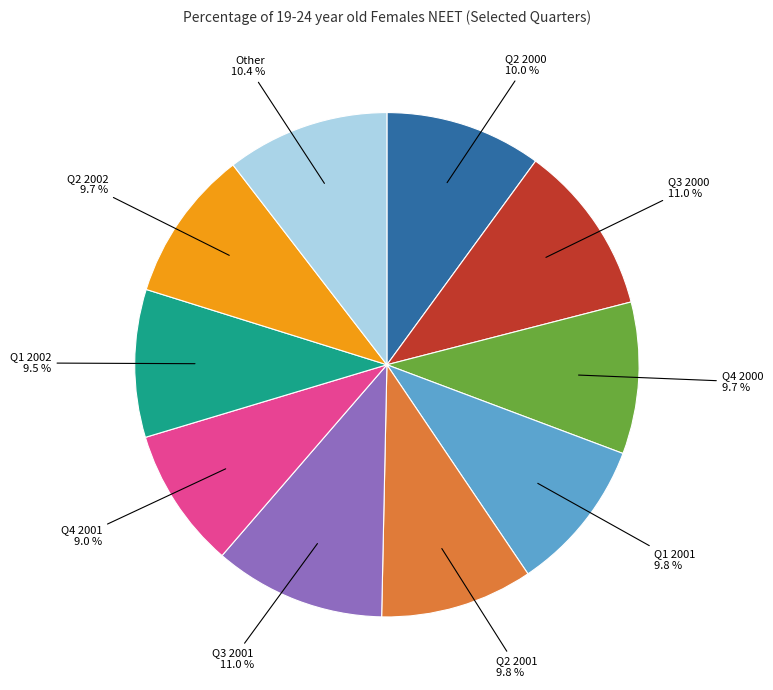

How many slices are in this pie chart?

10